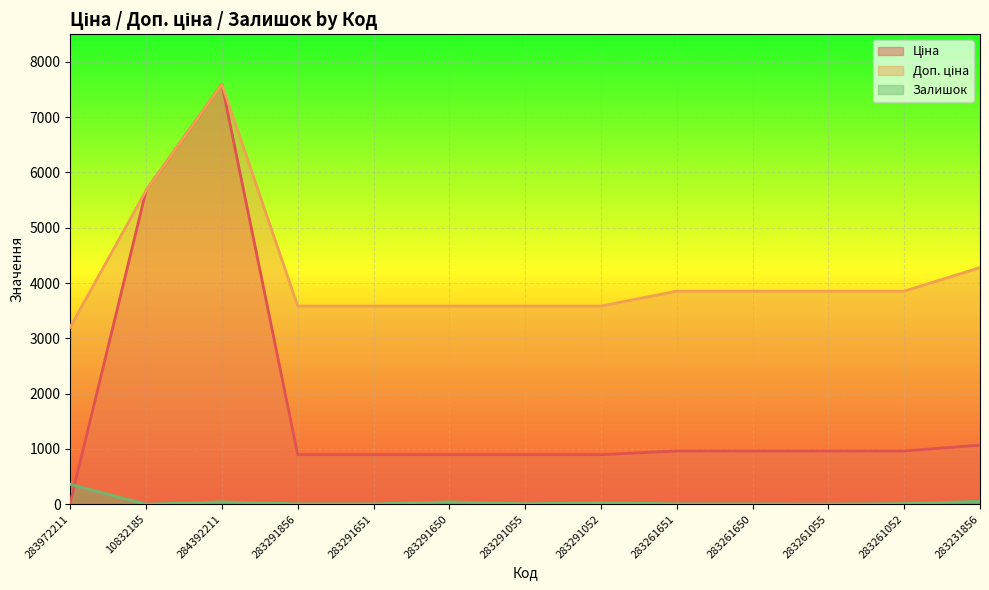

True or false: Залишок and Доп. ціна intersect in this chart.

False